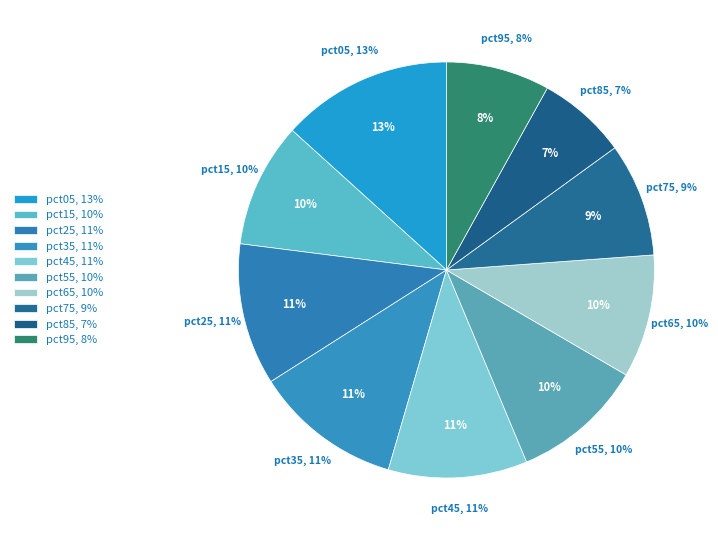

Which category has the biggest portion of the pie?

pct05